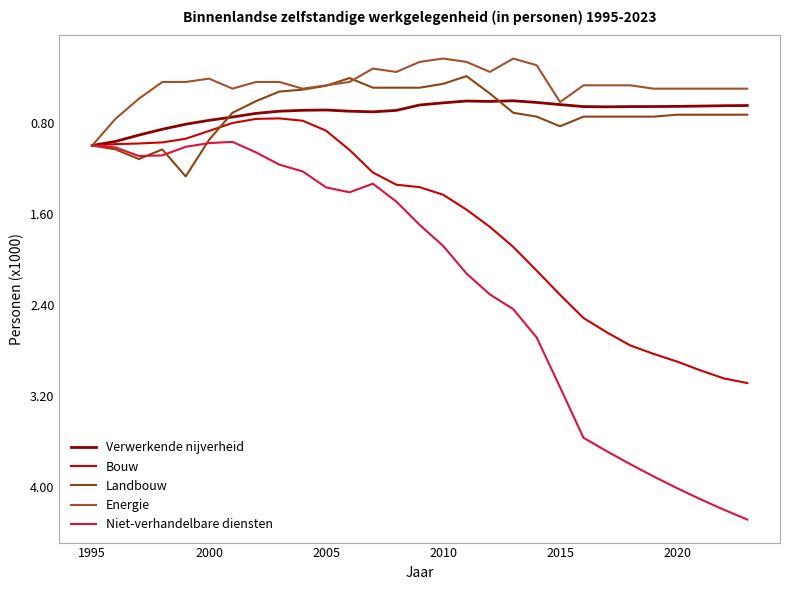

True or false: Verwerkende nijverheid and Bouw cross at least once.

False